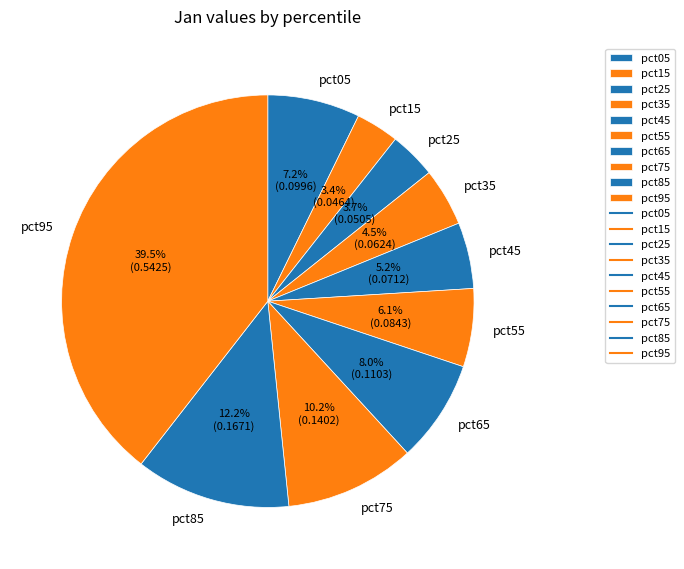

Between pct15 and pct75, which is larger?

pct75